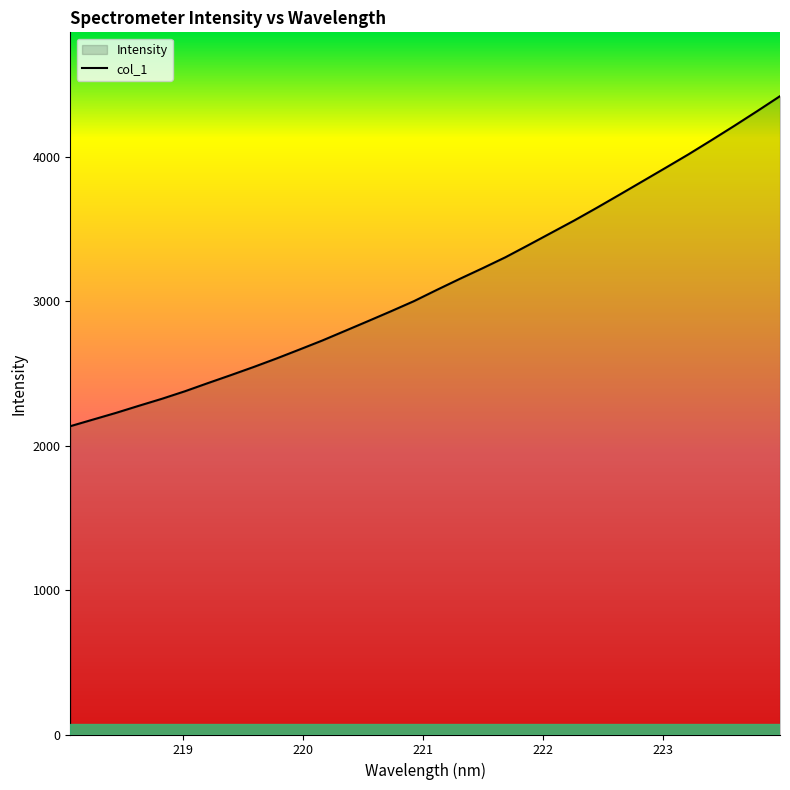

What is the smallest value displayed?

2135.8